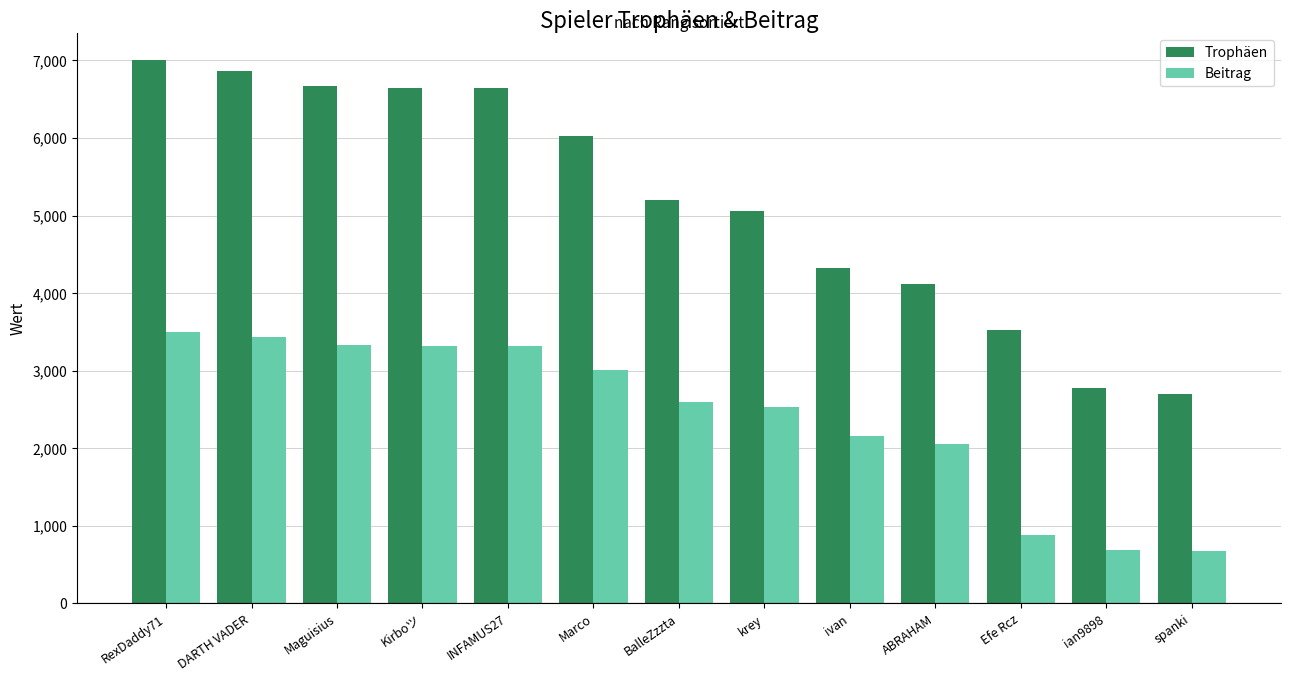

Does the chart contain stacked bars?

No